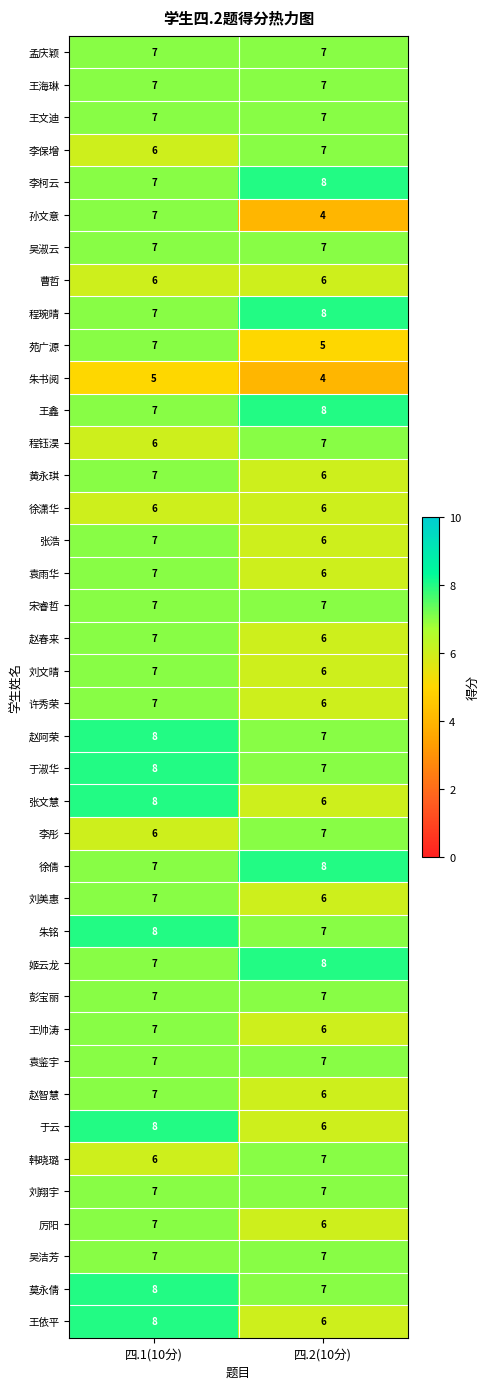

Between 四.1(10分) and 四.2(10分), which series saw the biggest shift?

孙文意